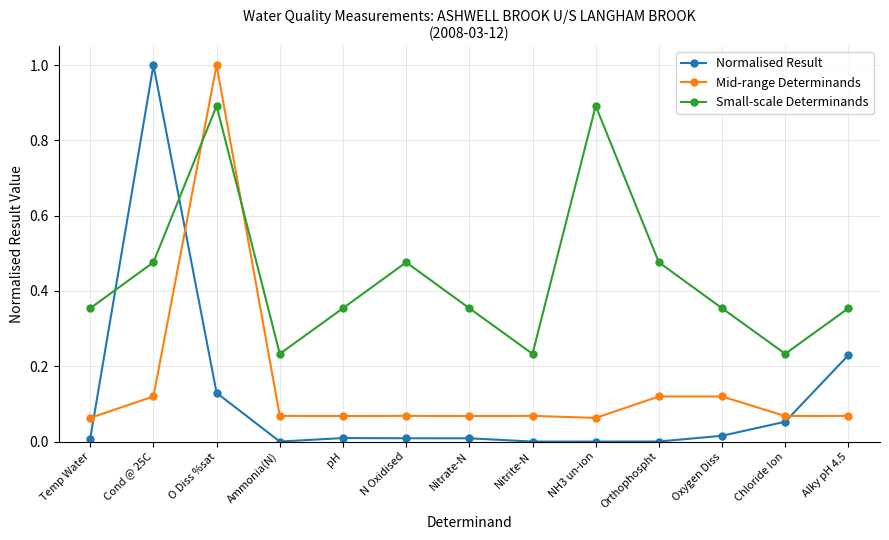

At Ammonia(N), list the series in order from smallest to largest.

Normalised Result, Mid-range Determinands, Small-scale Determinands